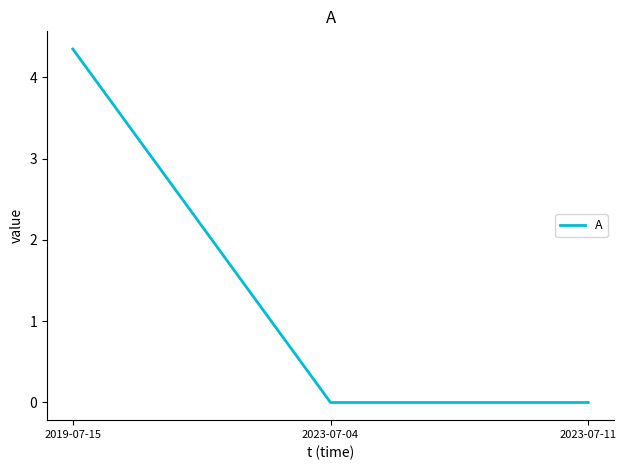

The chart shows a value of 0.0 at 2023-07-11. True or false?

True